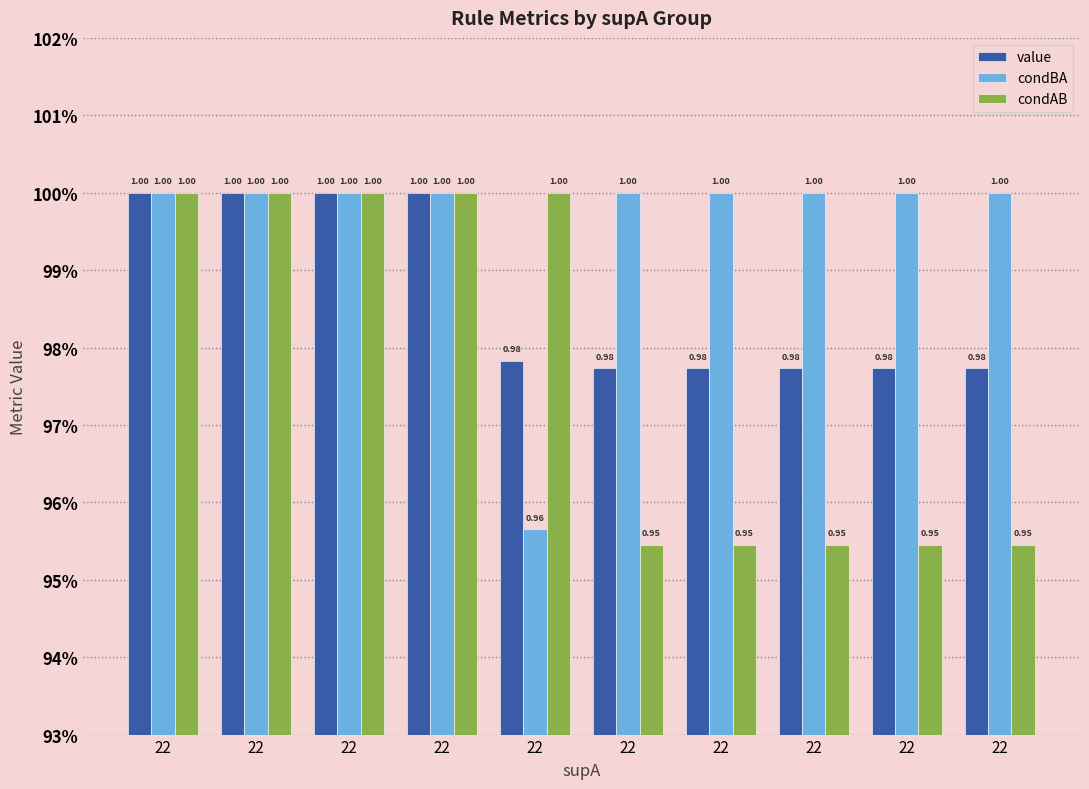

The value of condBA at 22 is 1.0. True or false?

True